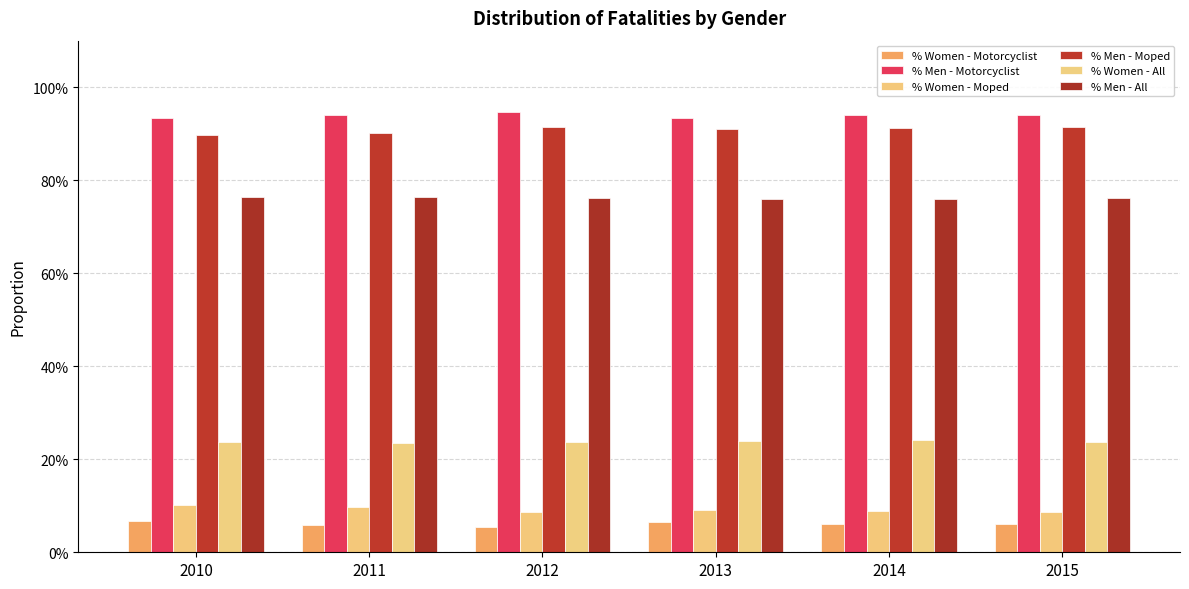

Are the bars grouped side by side (vs. stacked)?

Yes